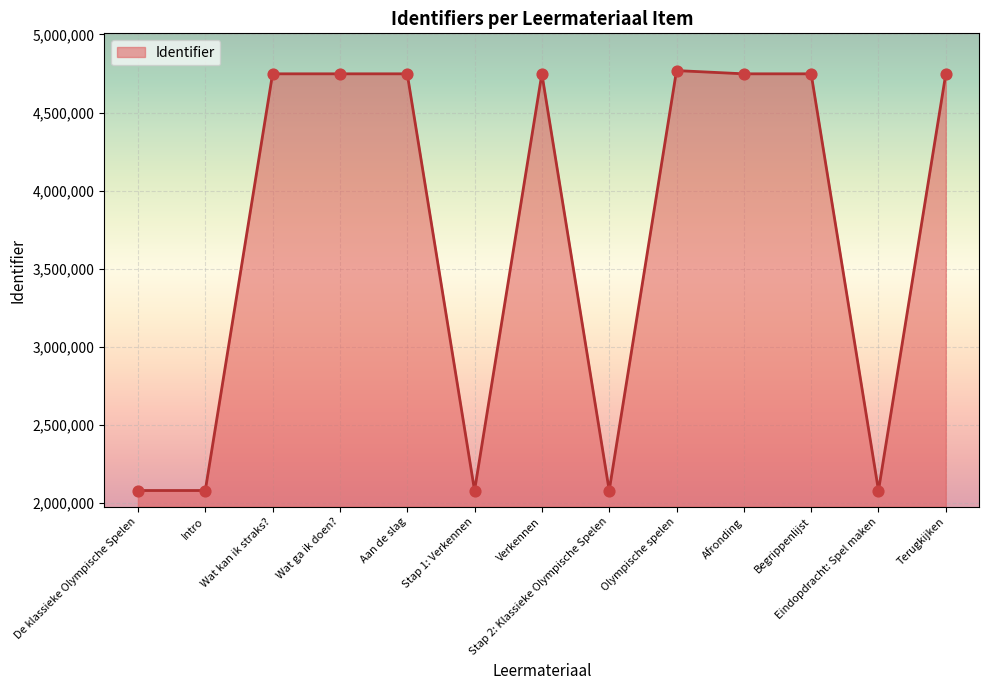

What is the ratio of the value at Intro to the value at Afronding?

0.4